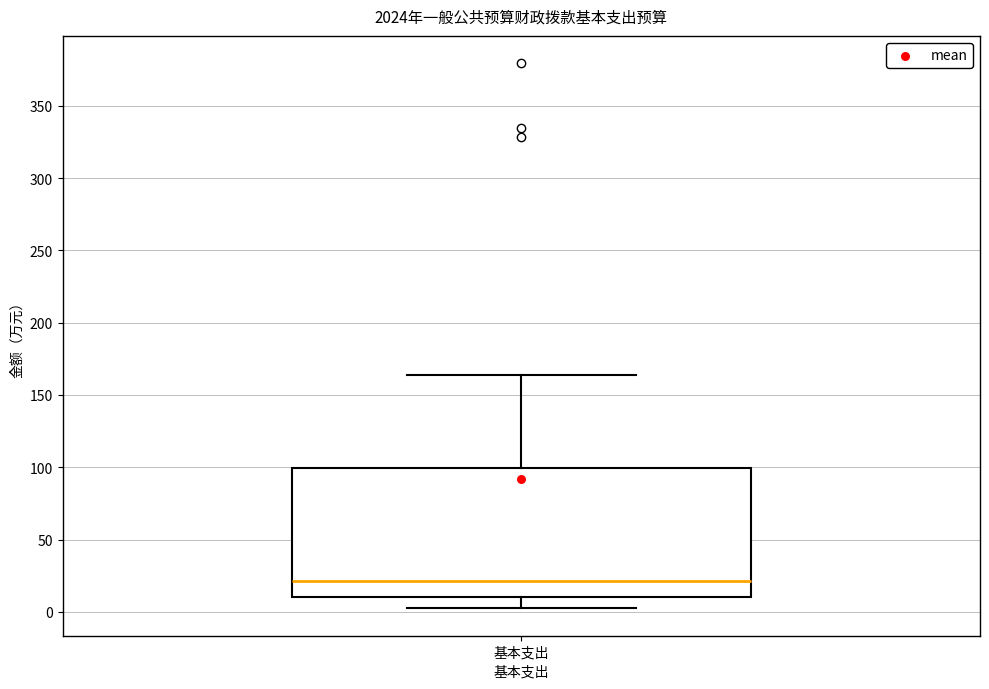

Where is the upper edge of the box for 基本支出 on the y-axis? The values are not printed on the chart, so give them approximately, as read against the axis.

100